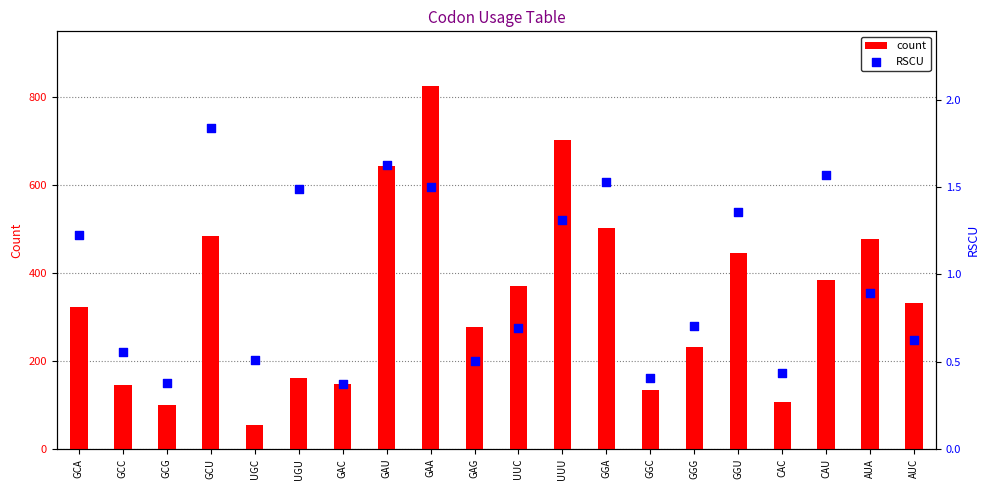

Which series contains the highest Y value?

count